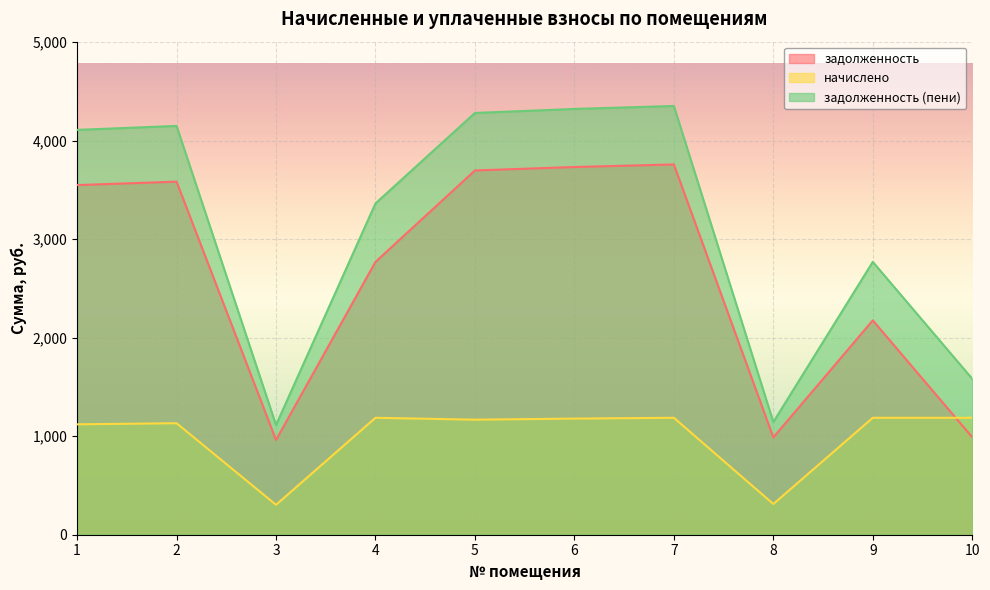

Is it true that задолженность equals 989.0 at 10?

True